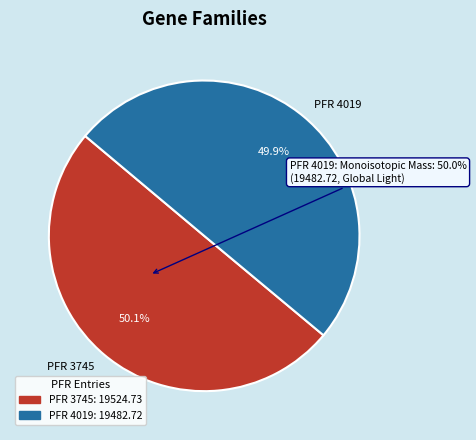

The PFR 3745 slice represents 50% of the pie. True or false?

True